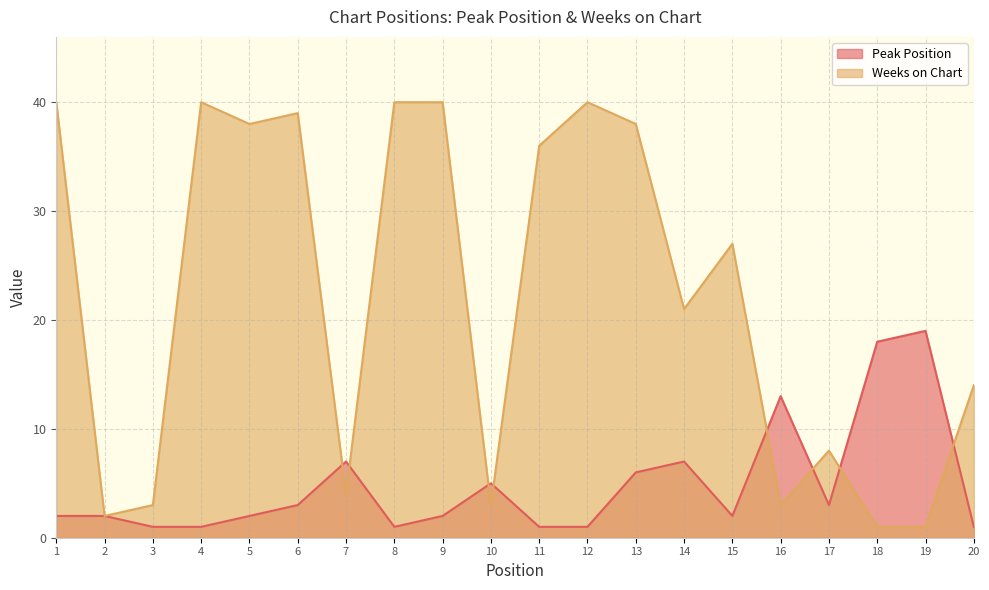

How many values in the Peak Position series exceed 2?

9